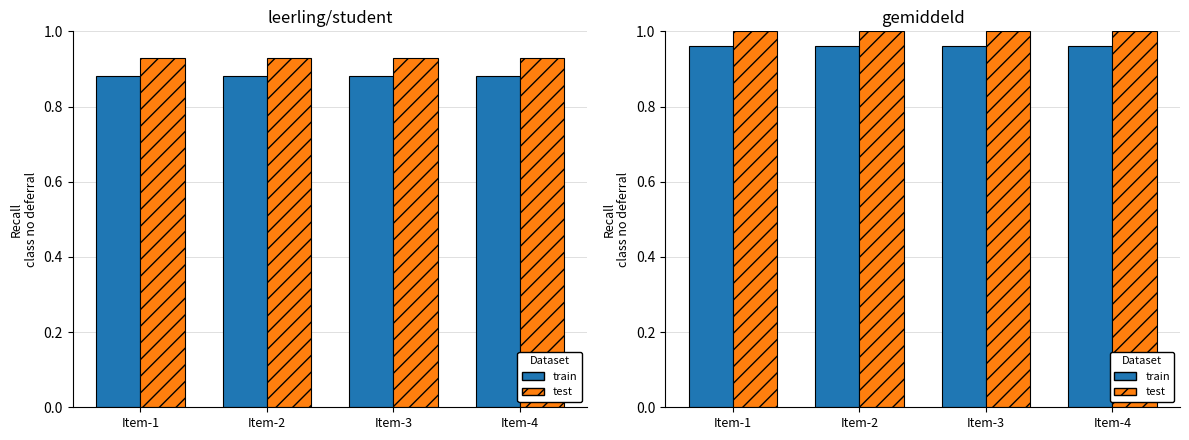

What are all the series names shown in the legend?

train, test